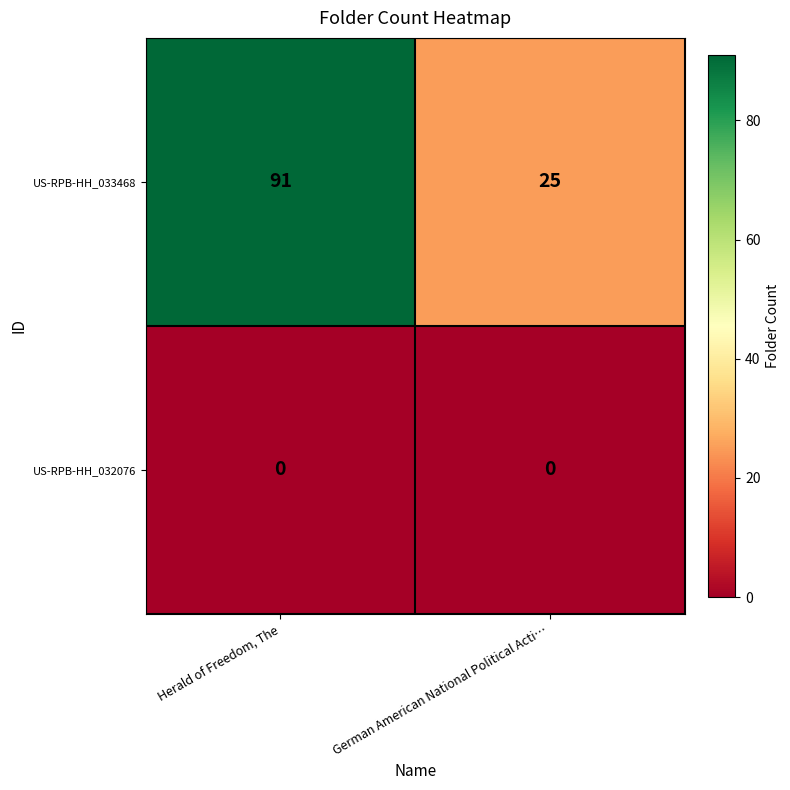

Reading left to right, extract all data points from this chart.

US-RPB-HH_033468: Herald of Freedom, The=91	German American National Political Acti…=25
US-RPB-HH_032076: Herald of Freedom, The=0	German American National Political Acti…=0